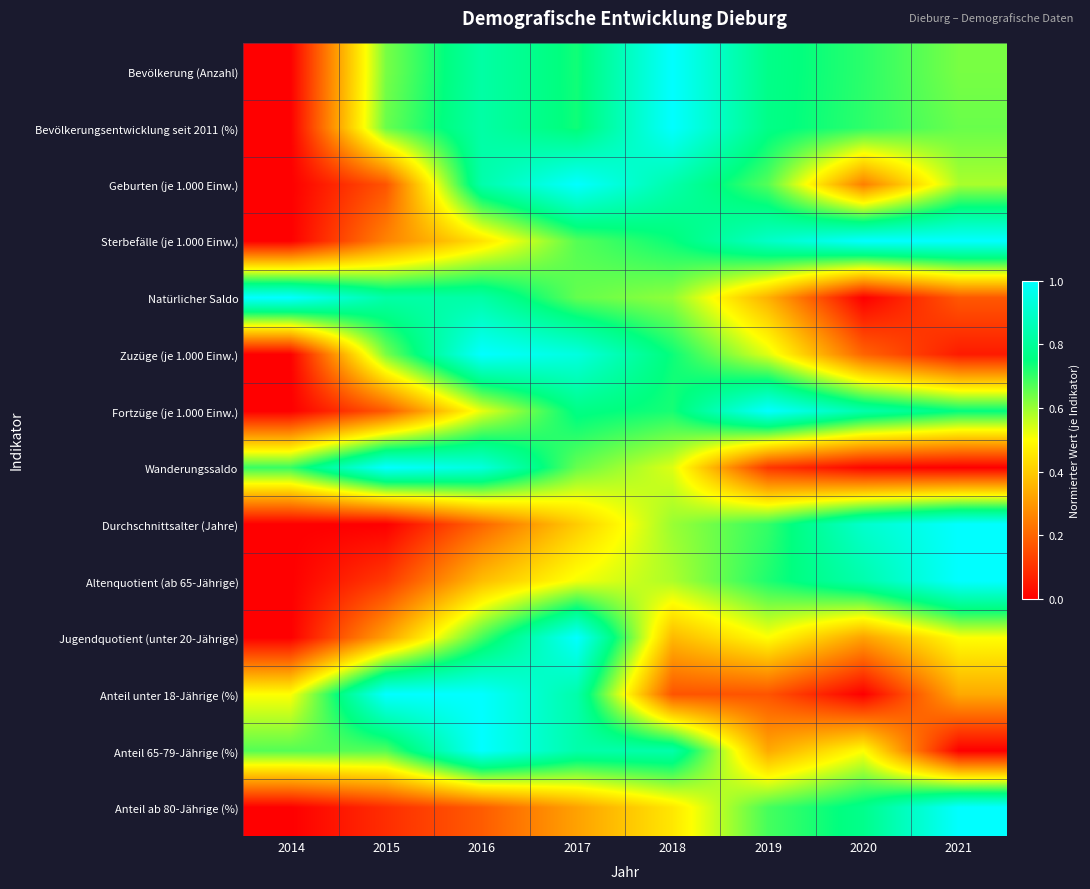

Which has a higher value, 2021 or 2018?

2018